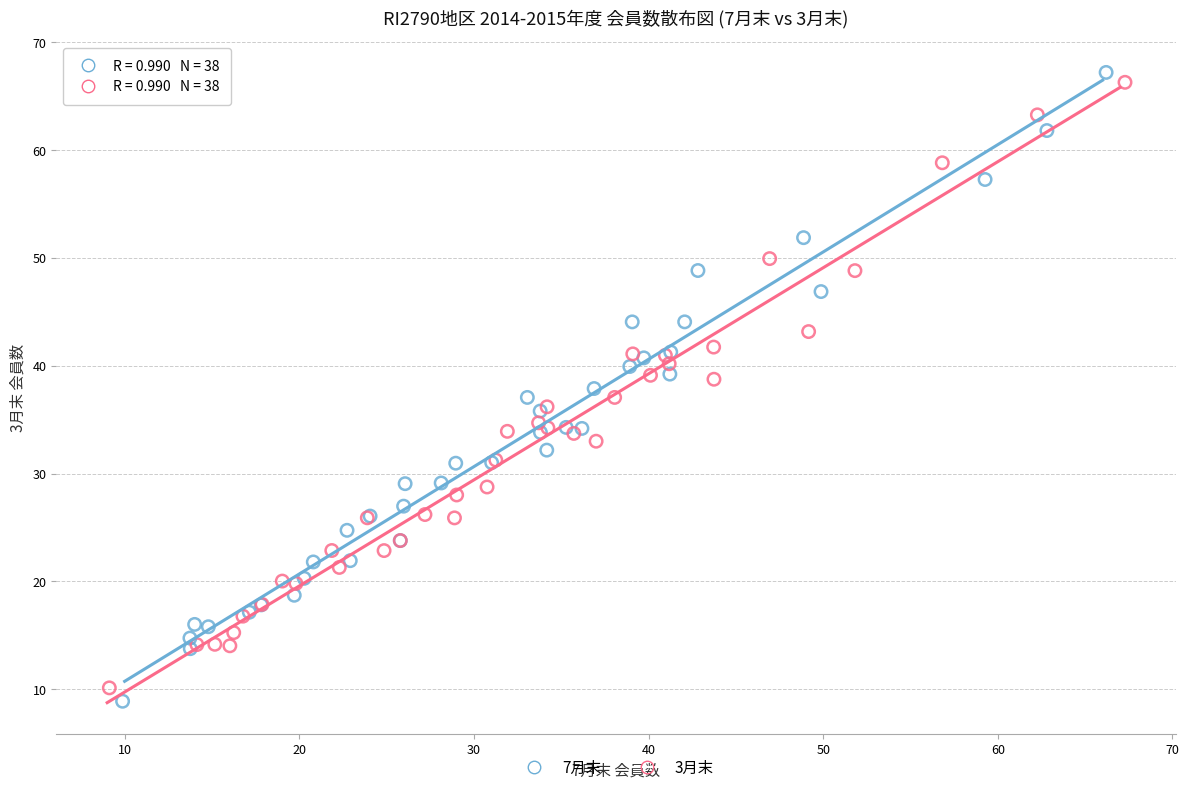

Which series has the widest spread of Y values?

7月末